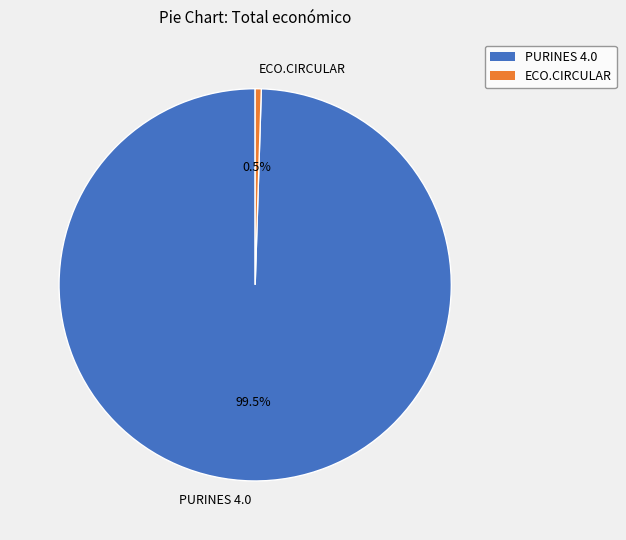

Which slice is the largest?

PURINES 4.0